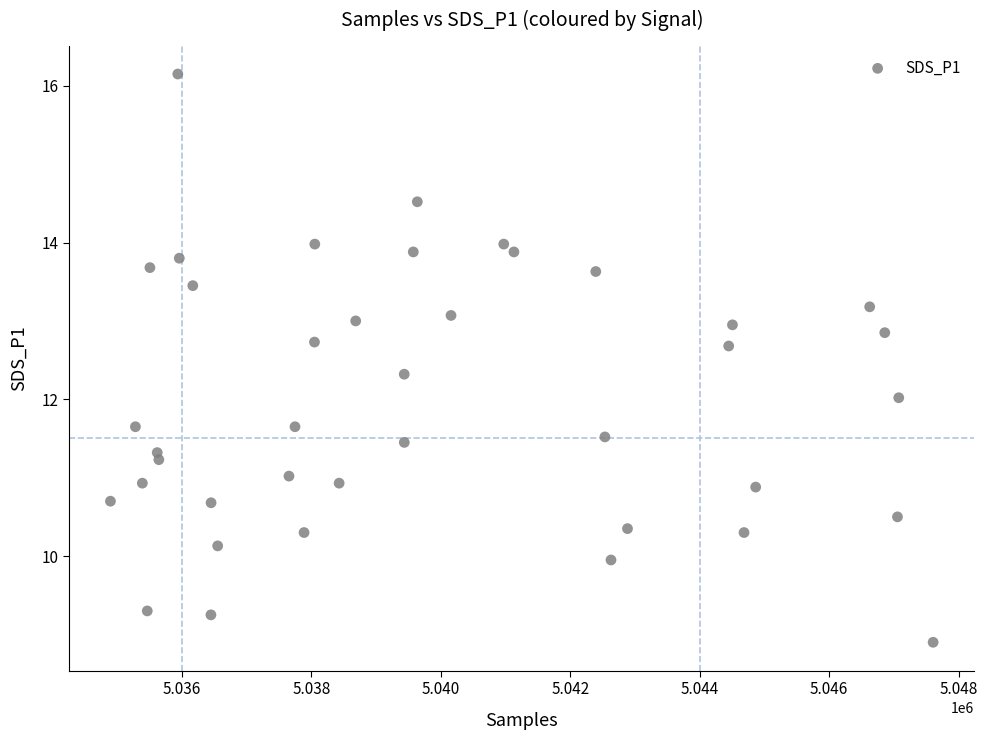

What is the range of X values (max minus min)?

12713.0